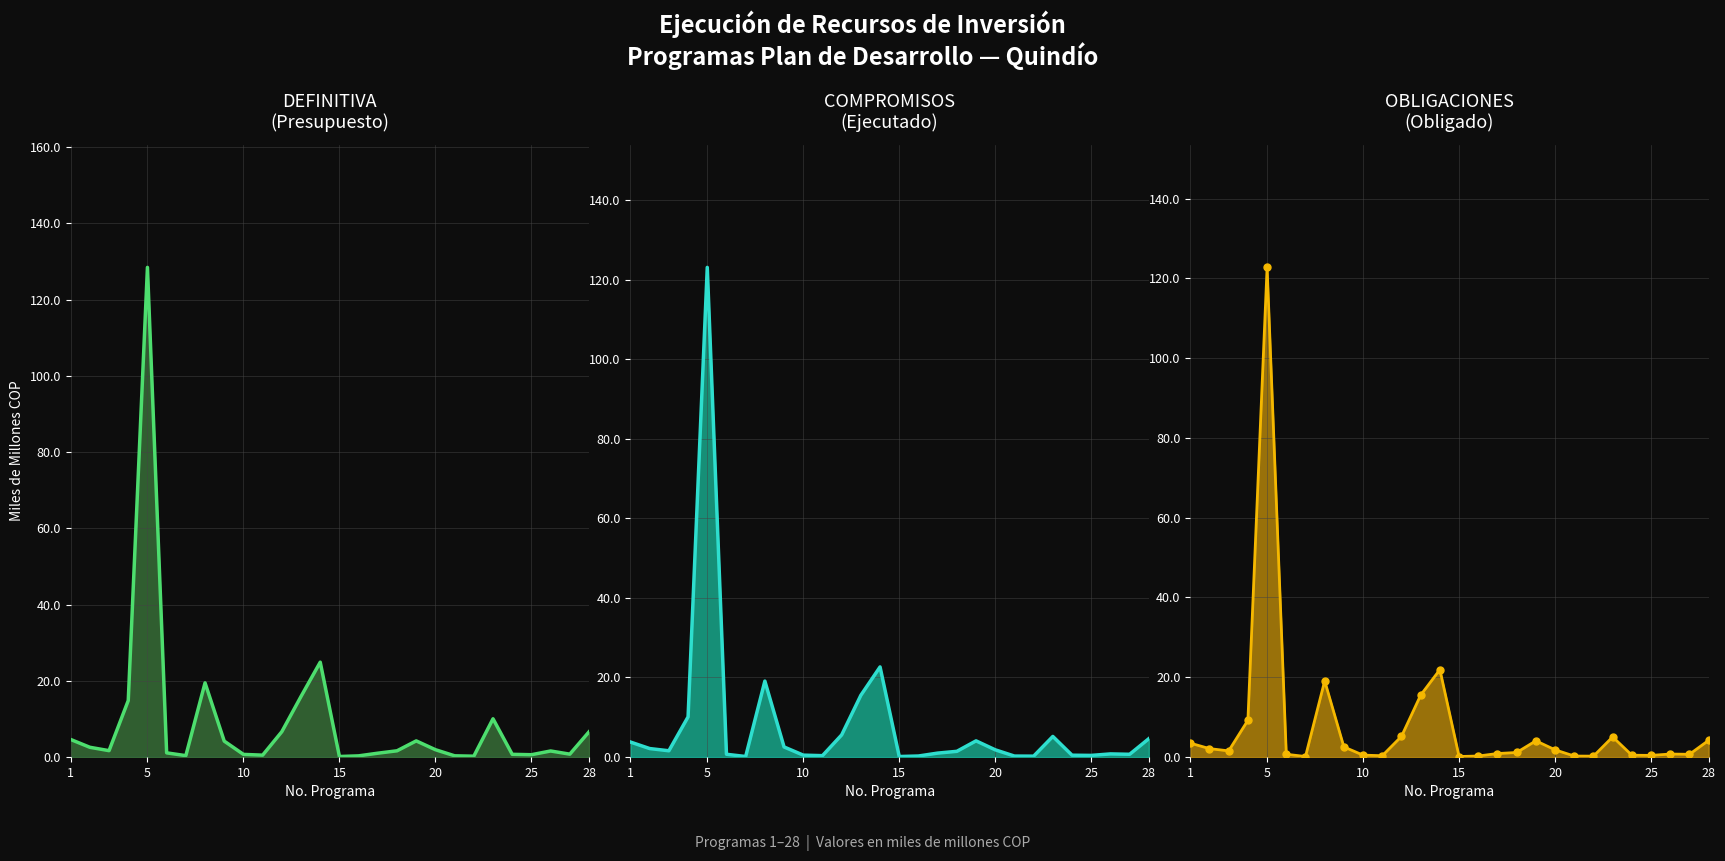

Reading left to right, extract all data points from this chart.

DEFINITIVA
(Presupuesto): 4.6	2.5	1.7	14.8	128.5	1.1	0.4	19.5	4.2	0.7	0.5	6.6	15.9	24.9	0.1	0.3	1.0	1.6	4.2	1.9	0.3	0.2	10.0	0.7	0.6	1.6	0.7	6.6
COMPROMISOS
(Ejecutado): 3.8	2.1	1.6	10.1	123.1	0.7	0.1	19.1	2.5	0.5	0.3	5.6	15.5	22.6	0.1	0.2	1.0	1.4	4.1	1.8	0.2	0.2	5.2	0.5	0.4	0.8	0.7	4.6
OBLIGACIONES
(Obligado): 3.5	2.1	1.5	9.2	122.8	0.7	0.1	19.1	2.5	0.5	0.3	5.2	15.5	21.9	0.1	0.2	0.9	1.1	4.1	1.8	0.2	0.2	5.0	0.4	0.4	0.7	0.7	4.2